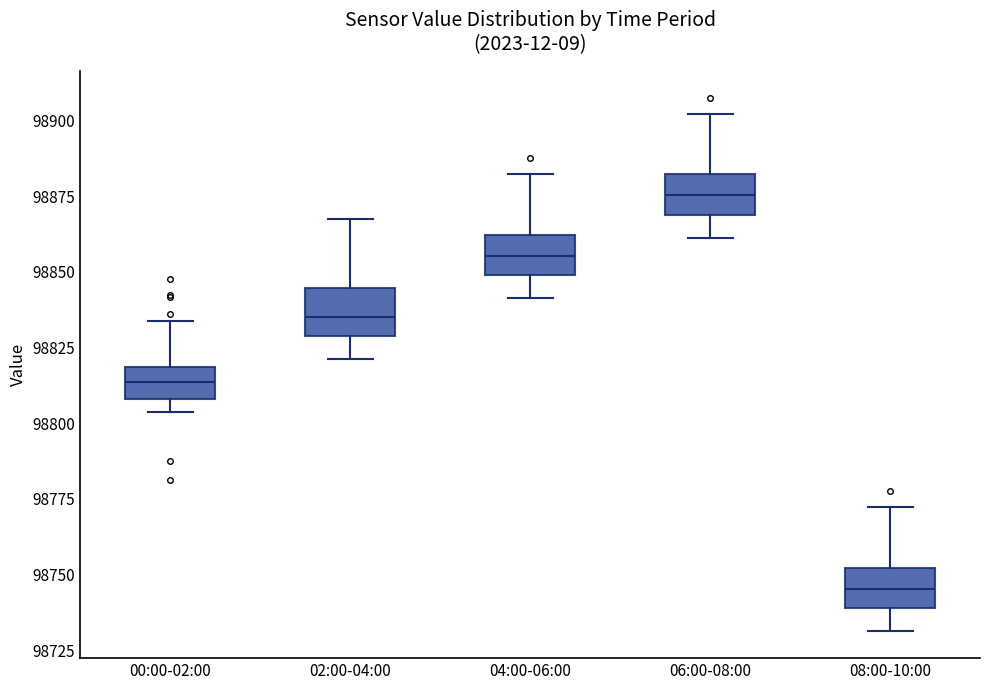

Reading left to right, read every box against the y-axis: the position of its median line, the range the box covers, and the ends of its whiskers. The values are not printed on the chart, so give them approximately, as read against the axis.

00:00-02:00: median 98815, box 98810 to 98820, whiskers 98805 to 98835
02:00-04:00: median 98835, box 98830 to 98845, whiskers 98820 to 98870
04:00-06:00: median 98855, box 98850 to 98860, whiskers 98840 to 98880
06:00-08:00: median 98875, box 98870 to 98880, whiskers 98860 to 98900
08:00-10:00: median 98745, box 98740 to 98750, whiskers 98730 to 98770